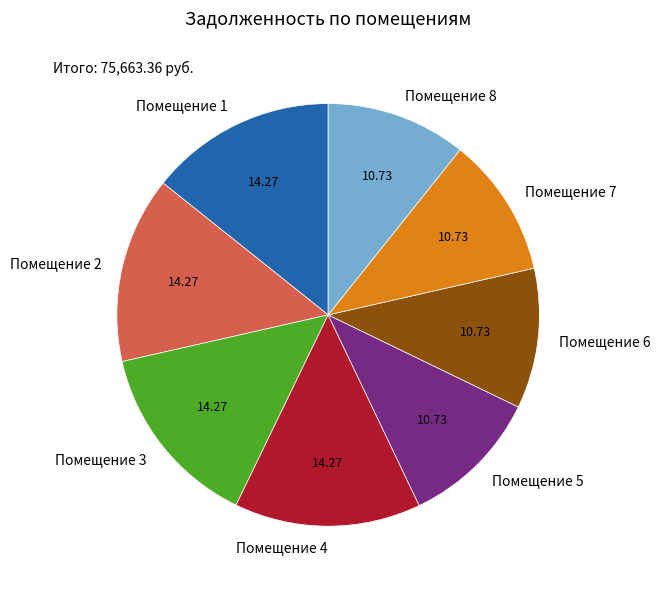

What is the ratio of the value at Помещение 5 to the value at Помещение 8?

1.0